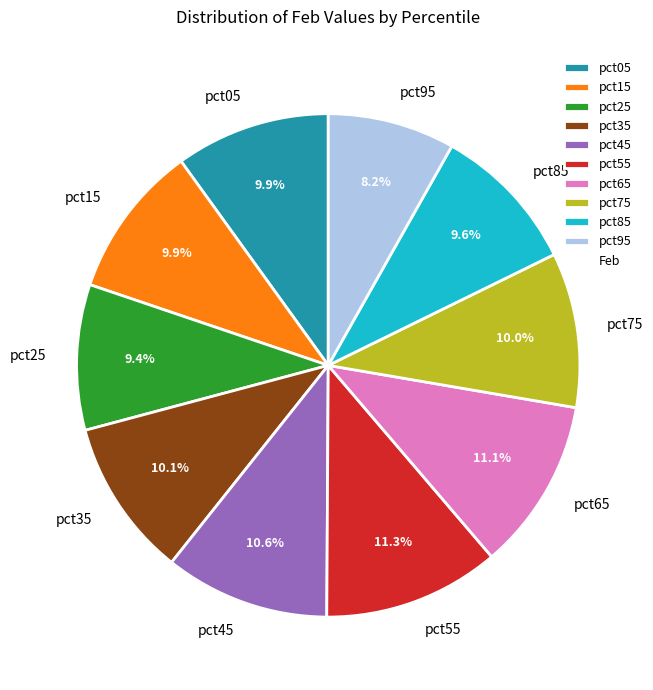

How many slices are in this pie chart?

10